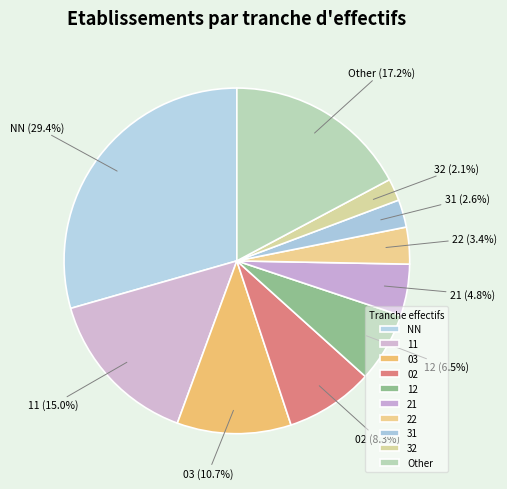

Is there any slice that represents more than half of the pie?

No